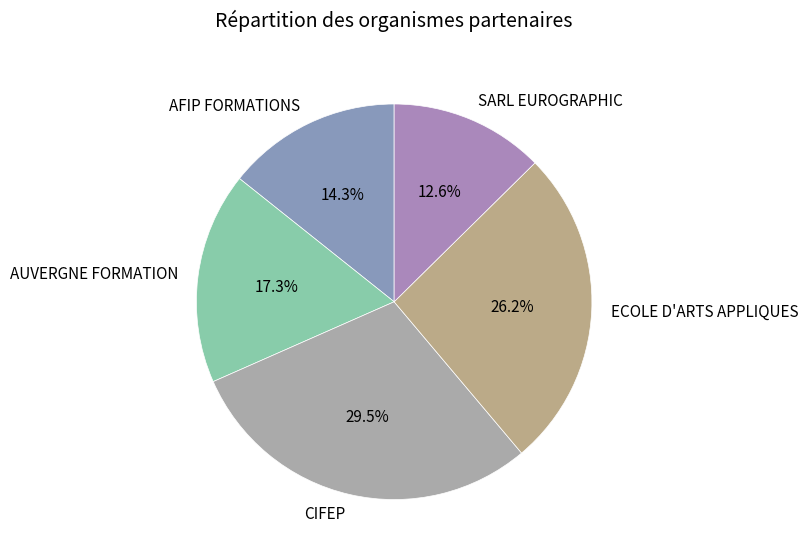

The AFIP FORMATIONS slice represents 14% of the pie. True or false?

True